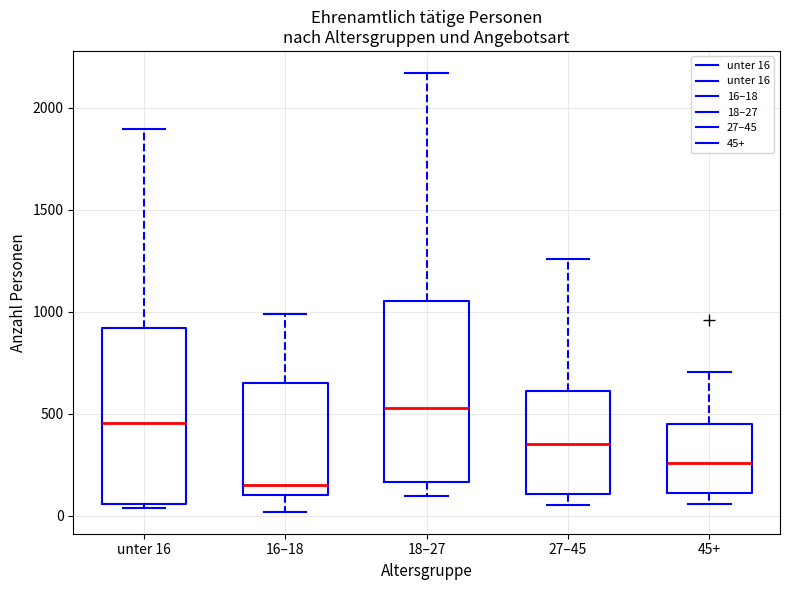

Where does the median line of the box for 16–18 sit on the y-axis? The values are not printed on the chart, so give them approximately, as read against the axis.

150